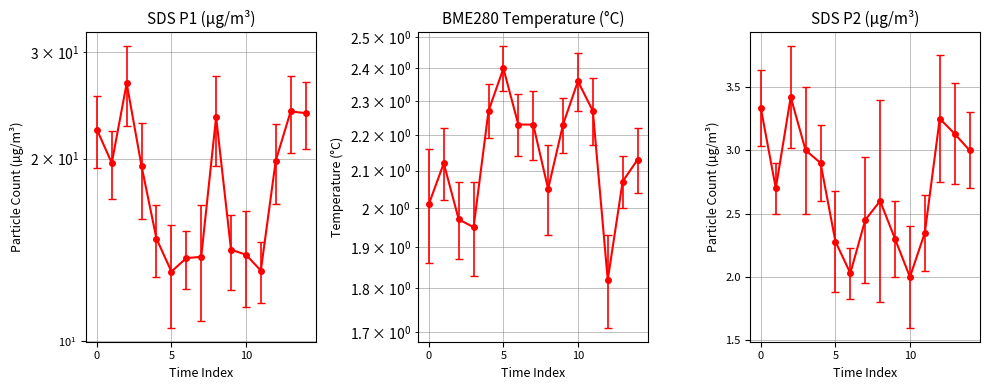

What is the value of the SDS_P1 point at the 3rd from the left?

26.6